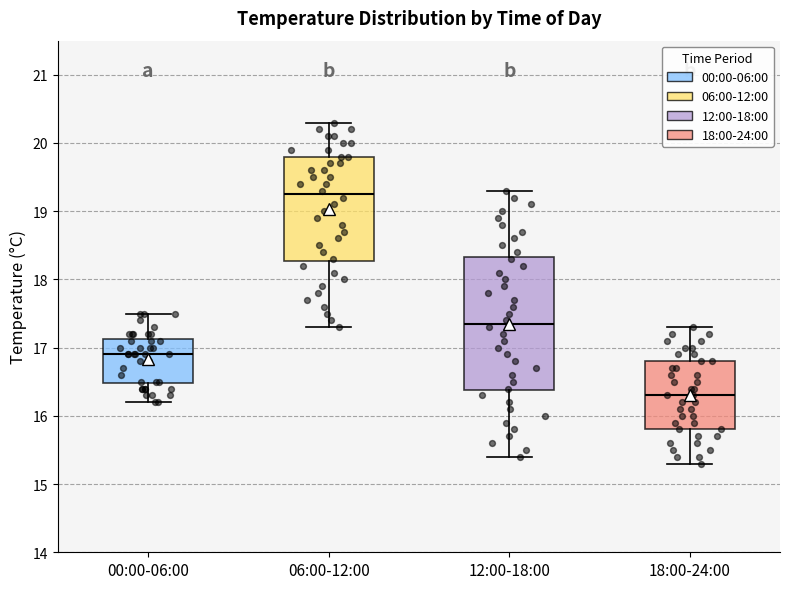

Which box is the tallest, from its lower edge to its upper edge?

12:00-18:00